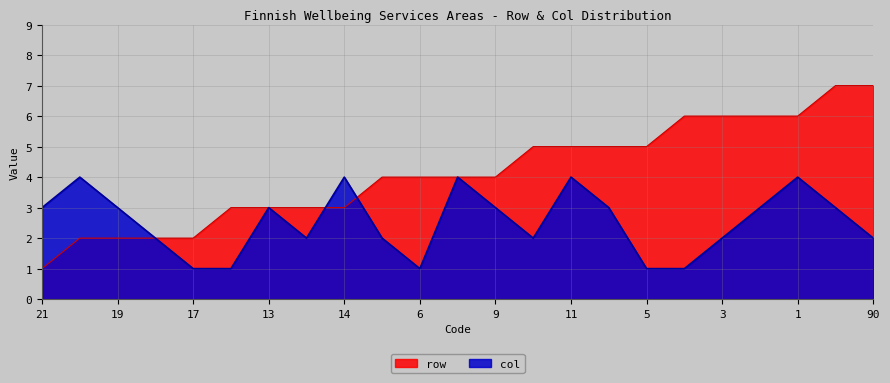

True or false: row and col cross at least once.

True